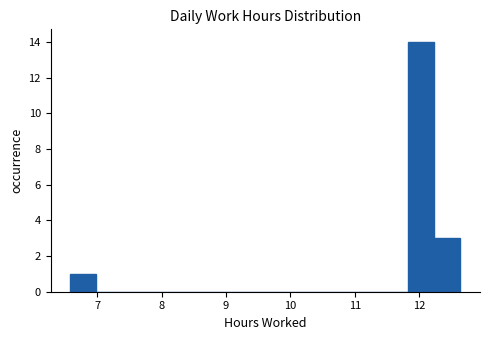

How tall is the bar that spans 12.2 to 12.6 on the x-axis? Neither the bar edges nor the heights are printed on the chart, so give them approximately, as read against the axes.

3